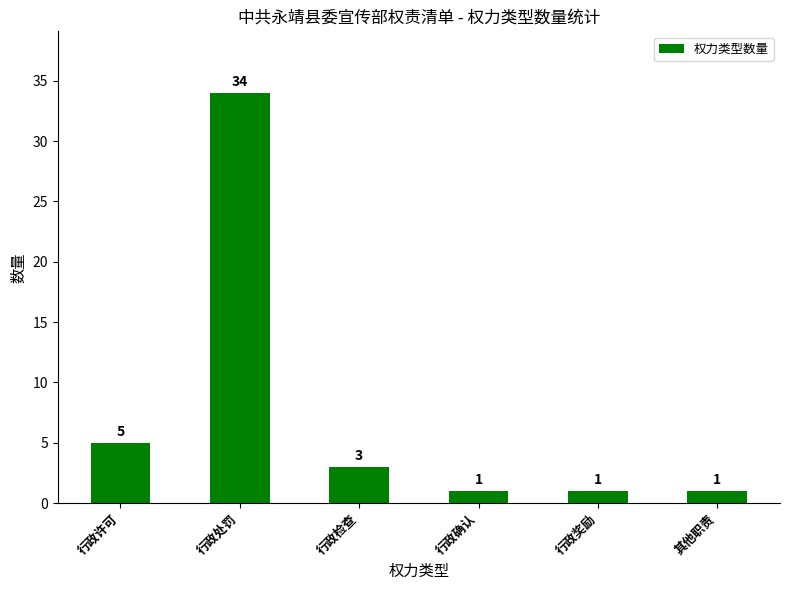

Which category has the highest value across all series?

行政处罚